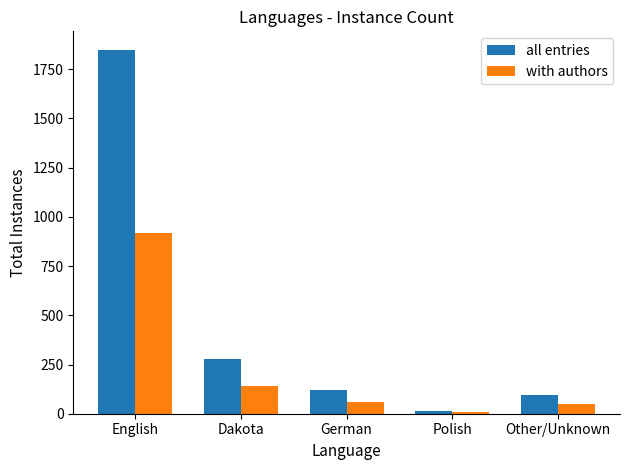

What is the sum of all with authors values?

1174